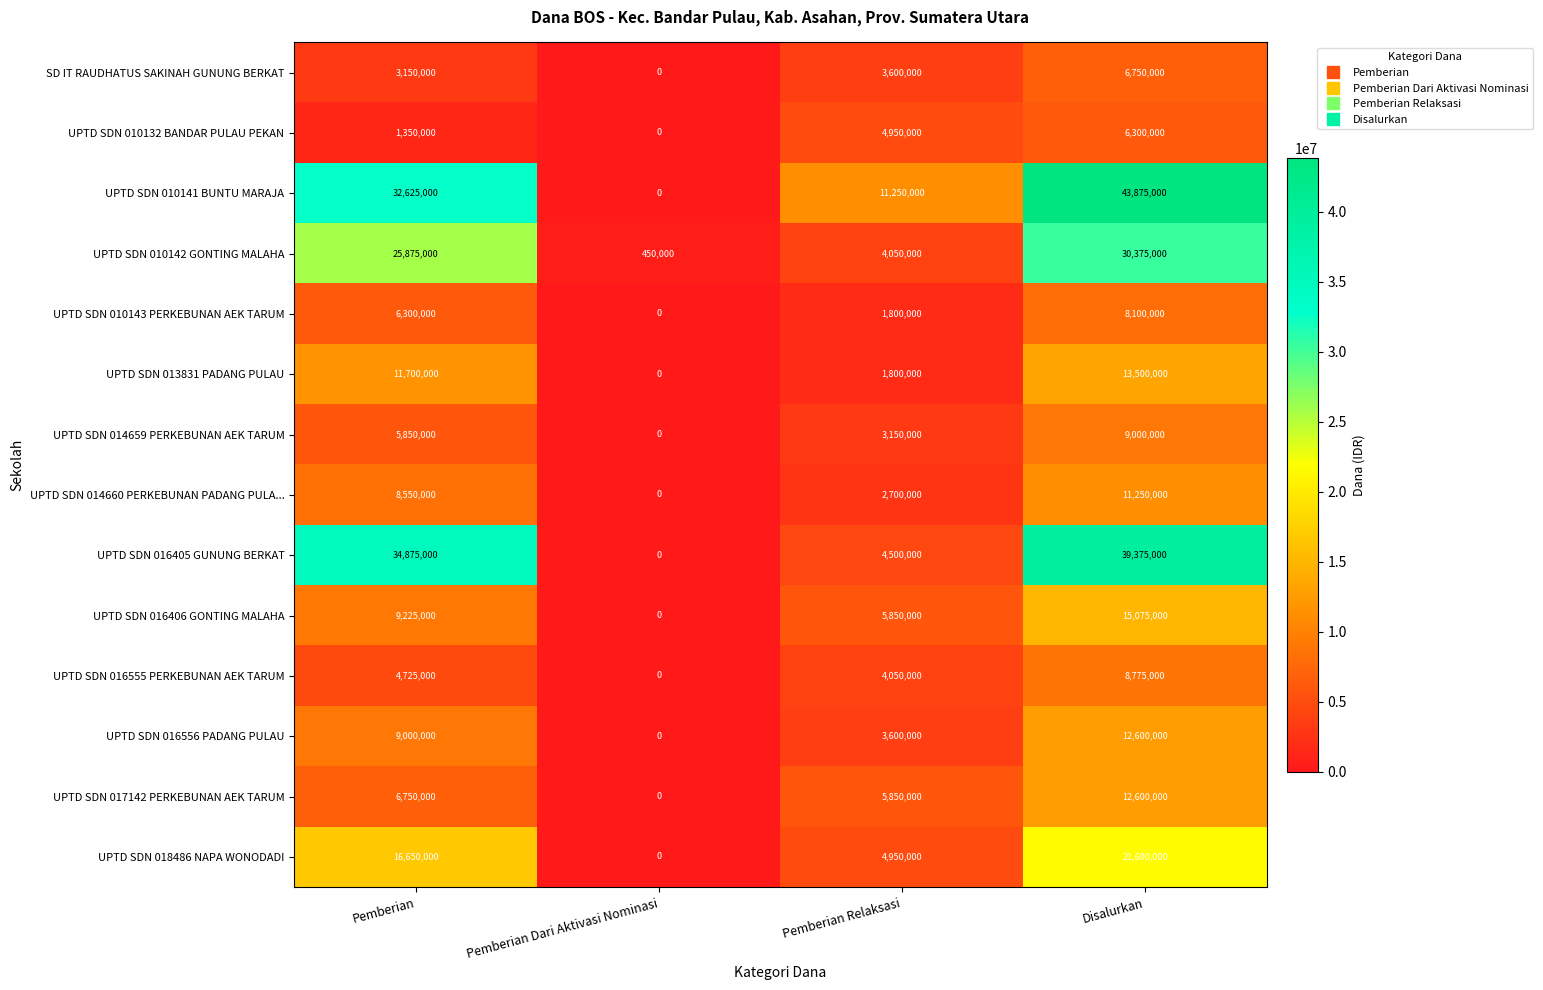

At which category is the sum across all series the highest?

Disalurkan